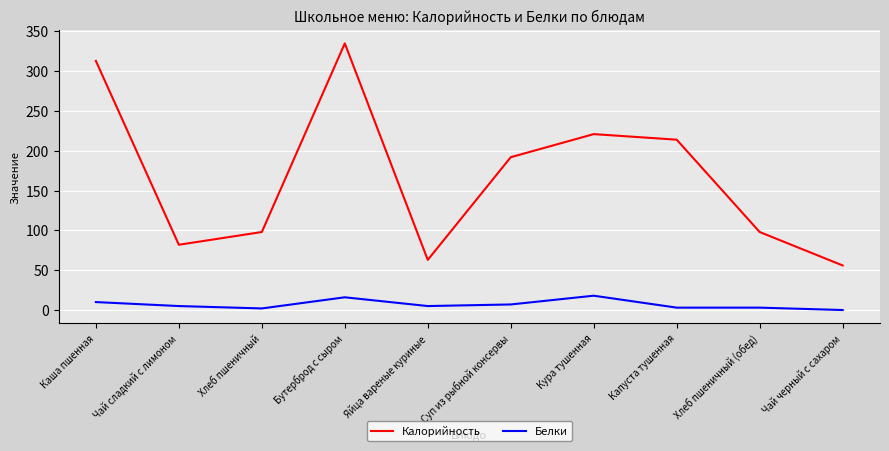

Is the value of Белки at Хлеб пшеничный greater than the value of Калорийность at Чай сладкий с лимоном?

No